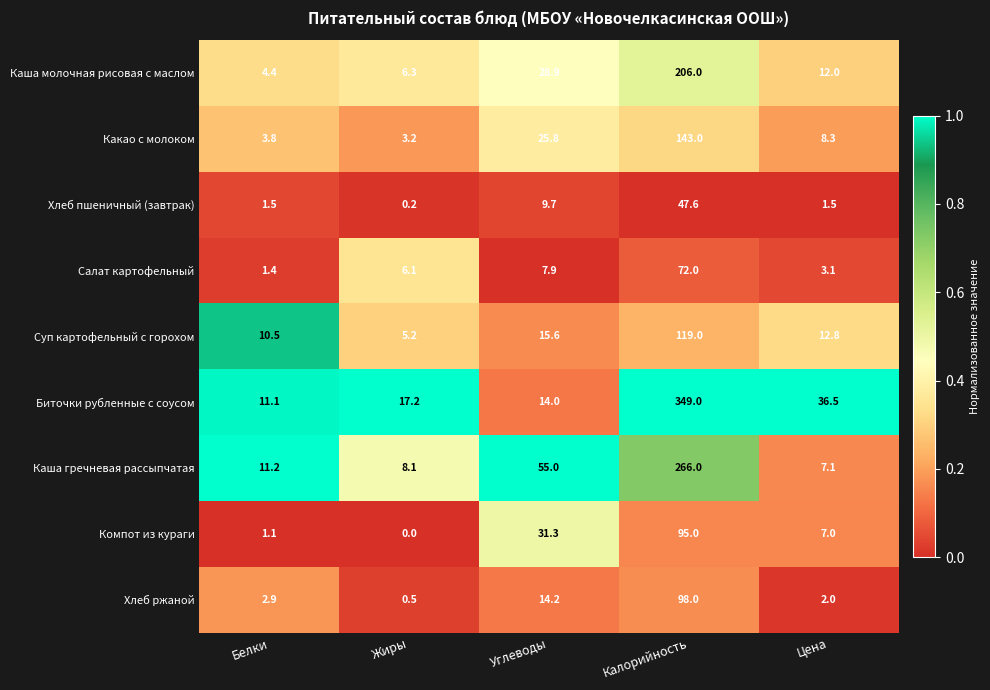

At which category is the sum across all series the highest?

Калорийность